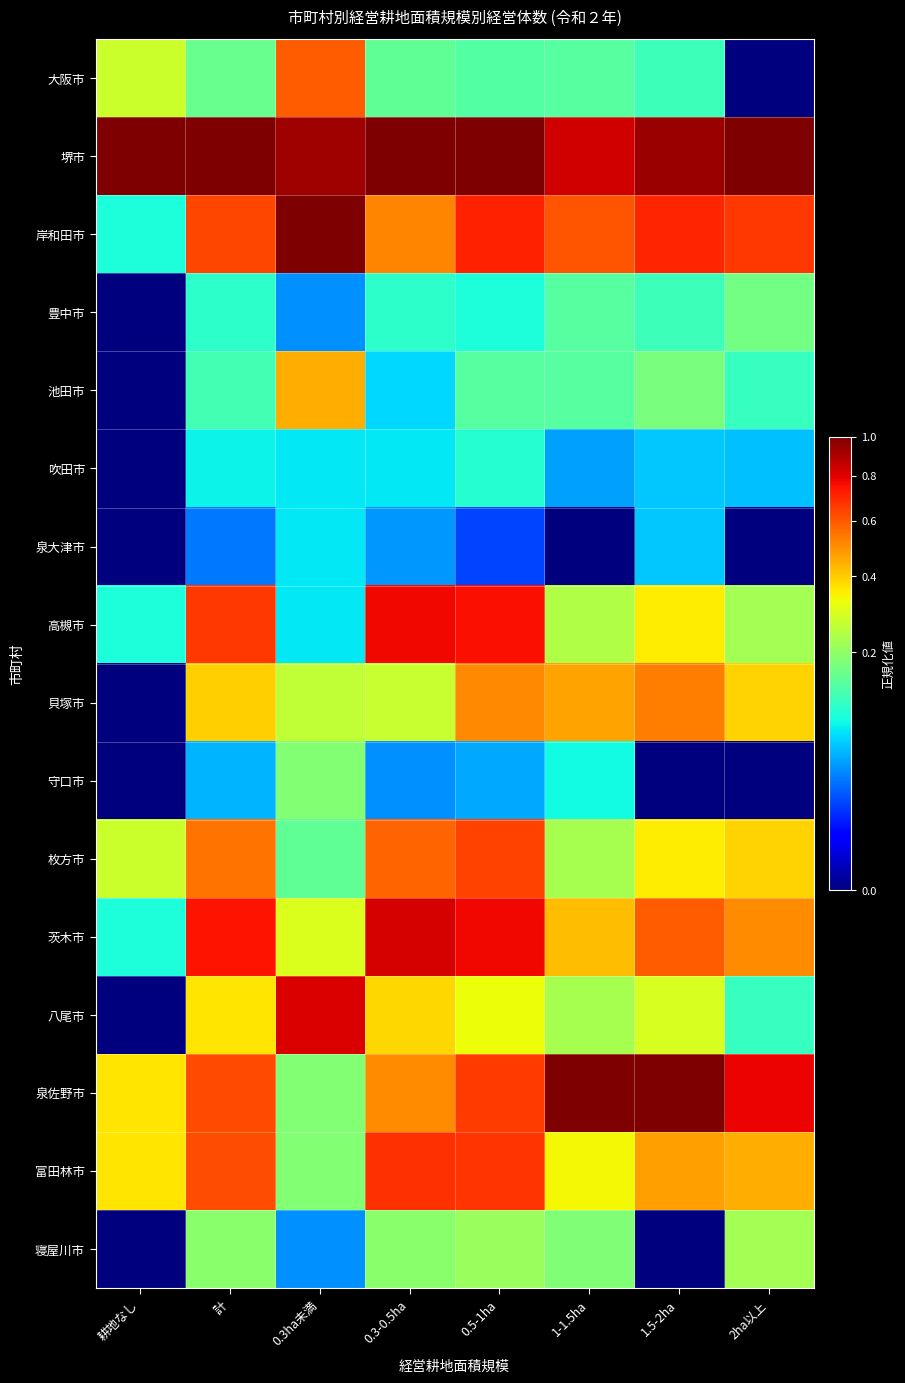

Reading left to right, transcribe all the data shown in this chart.

大阪市: 耕地なし=0.3	計=0.2	0.3ha未満=0.6	0.3-0.5ha=0.1	0.5-1ha=0.1	1-1.5ha=0.1	1.5-2ha=0.1	2ha以上=0.0
堺市: 耕地なし=1.0	計=1.0	0.3ha未満=0.9	0.3-0.5ha=1.0	0.5-1ha=1.0	1-1.5ha=0.8	1.5-2ha=0.9	2ha以上=1.0
岸和田市: 耕地なし=0.1	計=0.6	0.3ha未満=1.0	0.3-0.5ha=0.5	0.5-1ha=0.7	1-1.5ha=0.6	1.5-2ha=0.7	2ha以上=0.7
豊中市: 耕地なし=0.0	計=0.1	0.3ha未満=0.0	0.3-0.5ha=0.1	0.5-1ha=0.1	1-1.5ha=0.1	1.5-2ha=0.1	2ha以上=0.2
池田市: 耕地なし=0.0	計=0.1	0.3ha未満=0.4	0.3-0.5ha=0.1	0.5-1ha=0.1	1-1.5ha=0.1	1.5-2ha=0.2	2ha以上=0.1
吹田市: 耕地なし=0.0	計=0.1	0.3ha未満=0.1	0.3-0.5ha=0.1	0.5-1ha=0.1	1-1.5ha=0.0	1.5-2ha=0.1	2ha以上=0.1
泉大津市: 耕地なし=0.0	計=0.0	0.3ha未満=0.1	0.3-0.5ha=0.0	0.5-1ha=0.0	1-1.5ha=0.0	1.5-2ha=0.1	2ha以上=0.0
高槻市: 耕地なし=0.1	計=0.7	0.3ha未満=0.1	0.3-0.5ha=0.8	0.5-1ha=0.8	1-1.5ha=0.2	1.5-2ha=0.4	2ha以上=0.2
貝塚市: 耕地なし=0.0	計=0.4	0.3ha未満=0.3	0.3-0.5ha=0.3	0.5-1ha=0.5	1-1.5ha=0.5	1.5-2ha=0.5	2ha以上=0.4
守口市: 耕地なし=0.0	計=0.1	0.3ha未満=0.2	0.3-0.5ha=0.0	0.5-1ha=0.0	1-1.5ha=0.1	1.5-2ha=0.0	2ha以上=0.0
枚方市: 耕地なし=0.3	計=0.5	0.3ha未満=0.1	0.3-0.5ha=0.6	0.5-1ha=0.6	1-1.5ha=0.2	1.5-2ha=0.4	2ha以上=0.4
茨木市: 耕地なし=0.1	計=0.7	0.3ha未満=0.3	0.3-0.5ha=0.8	0.5-1ha=0.8	1-1.5ha=0.4	1.5-2ha=0.6	2ha以上=0.5
八尾市: 耕地なし=0.0	計=0.4	0.3ha未満=0.8	0.3-0.5ha=0.4	0.5-1ha=0.3	1-1.5ha=0.2	1.5-2ha=0.3	2ha以上=0.1
泉佐野市: 耕地なし=0.4	計=0.6	0.3ha未満=0.2	0.3-0.5ha=0.5	0.5-1ha=0.7	1-1.5ha=1.0	1.5-2ha=1.0	2ha以上=0.8
富田林市: 耕地なし=0.4	計=0.6	0.3ha未満=0.2	0.3-0.5ha=0.7	0.5-1ha=0.7	1-1.5ha=0.3	1.5-2ha=0.5	2ha以上=0.4
寝屋川市: 耕地なし=0.0	計=0.2	0.3ha未満=0.0	0.3-0.5ha=0.2	0.5-1ha=0.2	1-1.5ha=0.2	1.5-2ha=0.0	2ha以上=0.2